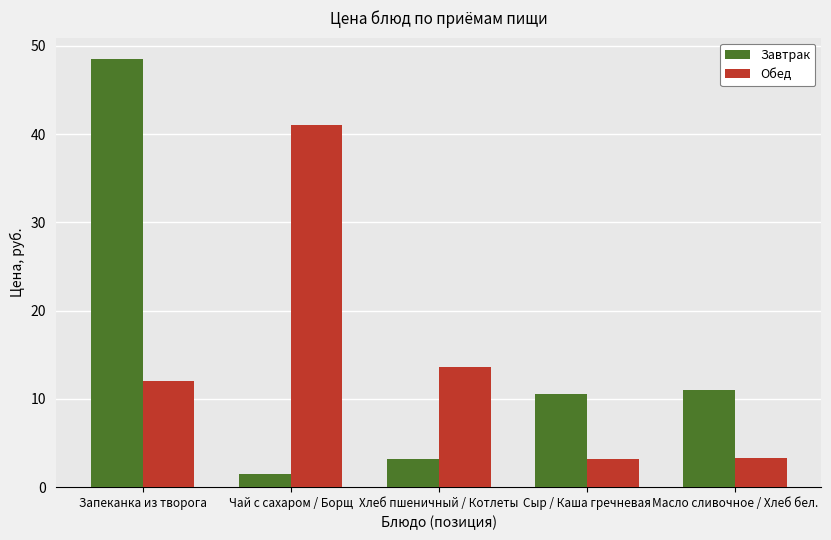

How many categories are shown in the chart?

5